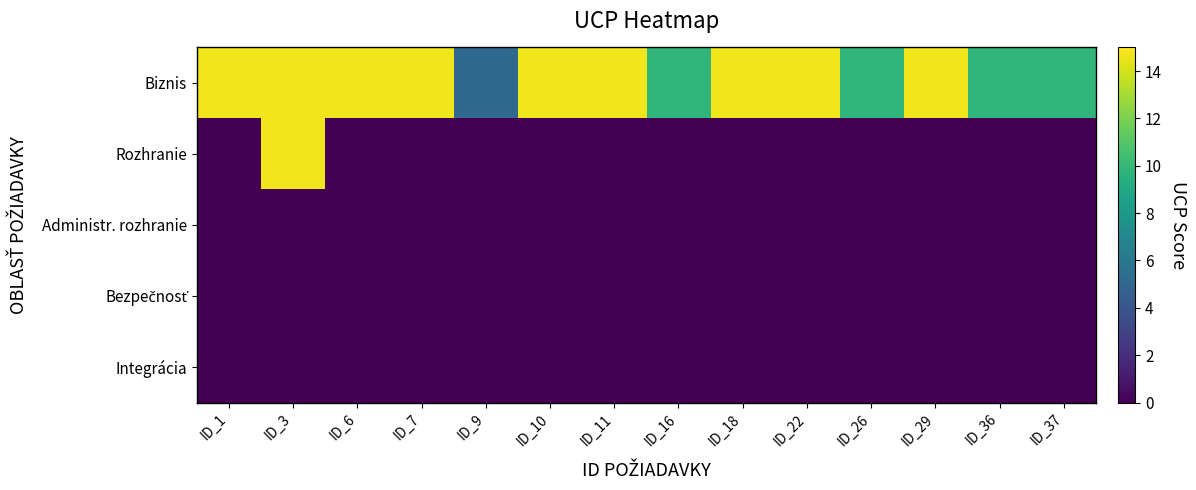

At which category is the sum across all series the highest?

ID_3